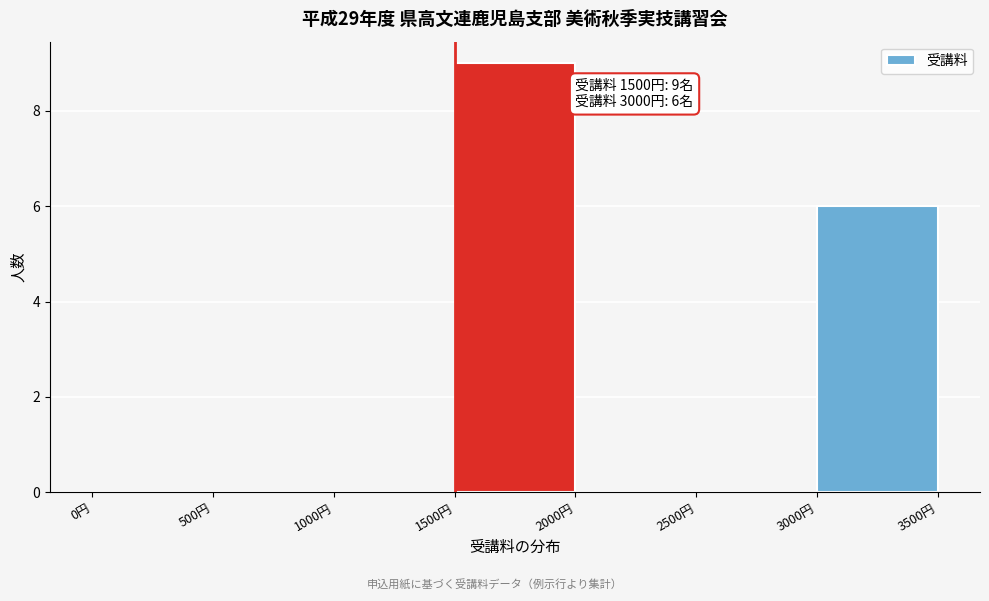

Over which range of the x-axis is the bar tallest?

1500 to 2000